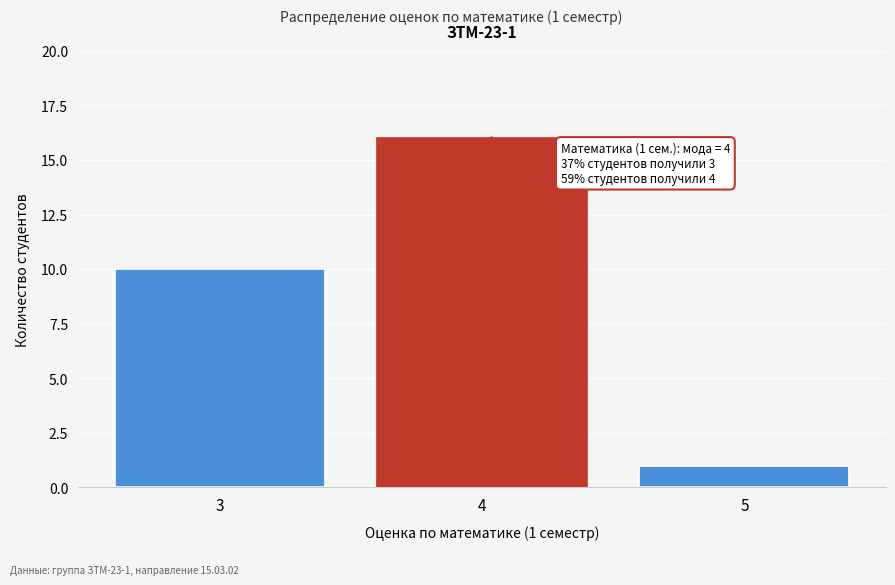

Reading right to left, extract all data points from this chart.

1	16	10